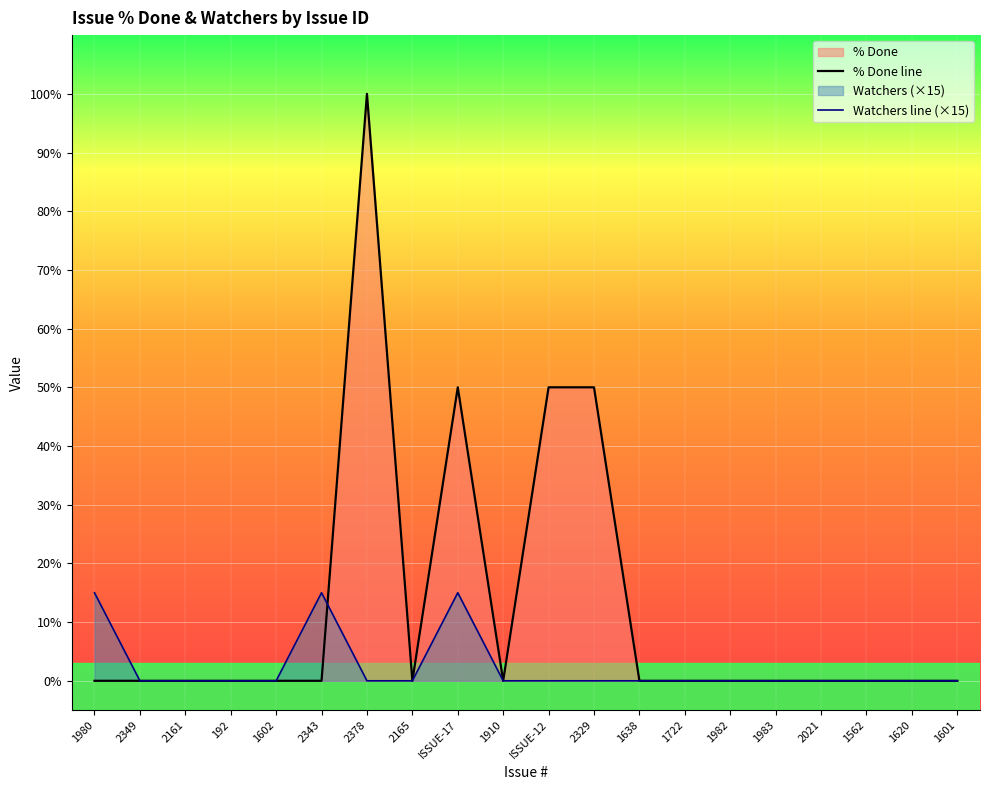

At how many categories does at least one series exceed 73?

1